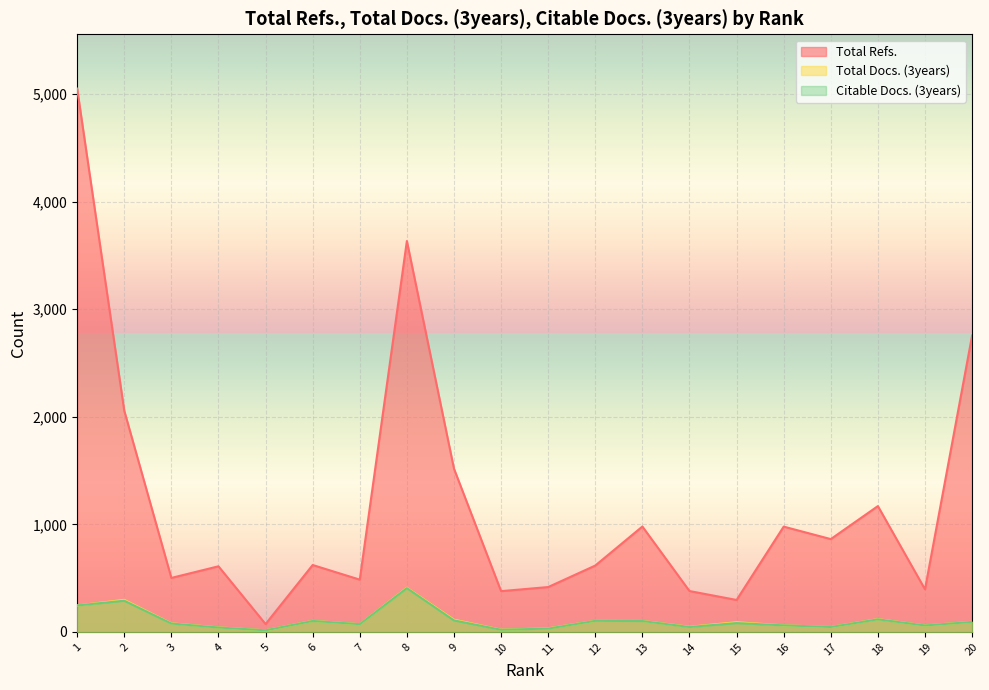

Reading left to right, transcribe all the data shown in this chart.

Total Refs.: 5052	2057	502	610	73	622	486	3635	1518	379	417	617	980	380	297	979	863	1170	396	2756
Total Docs. (3years): 246	298	80	42	15	103	72	411	114	21	33	103	102	48	90	61	46	119	60	94
Citable Docs. (3years): 246	290	78	41	15	102	72	407	107	20	31	103	101	46	82	61	46	117	60	93